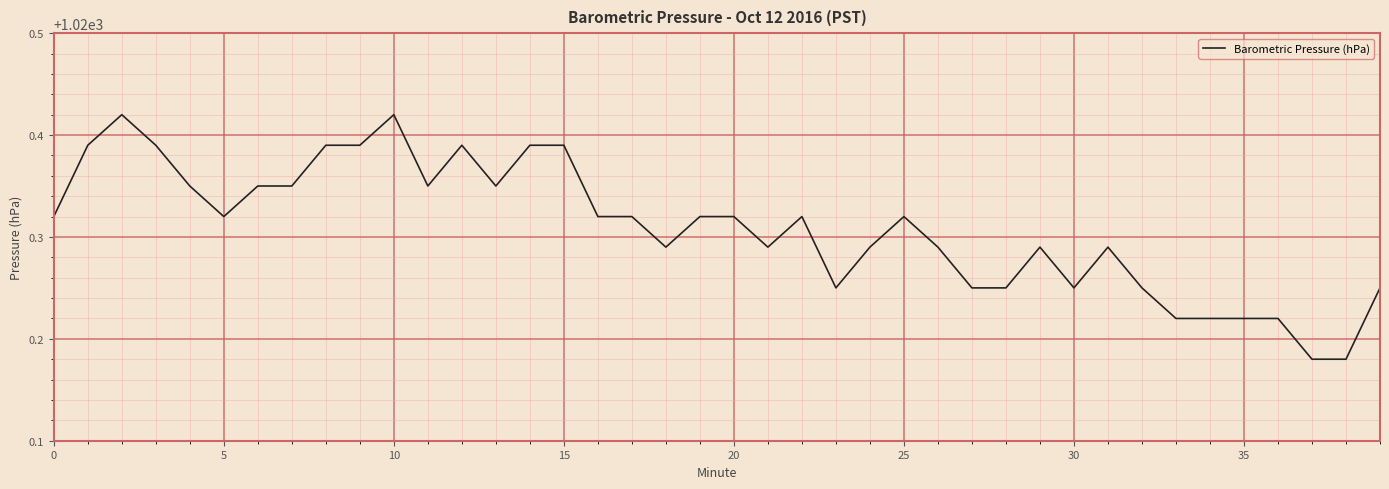

Is it true that the value at 25 is 699.3?

False